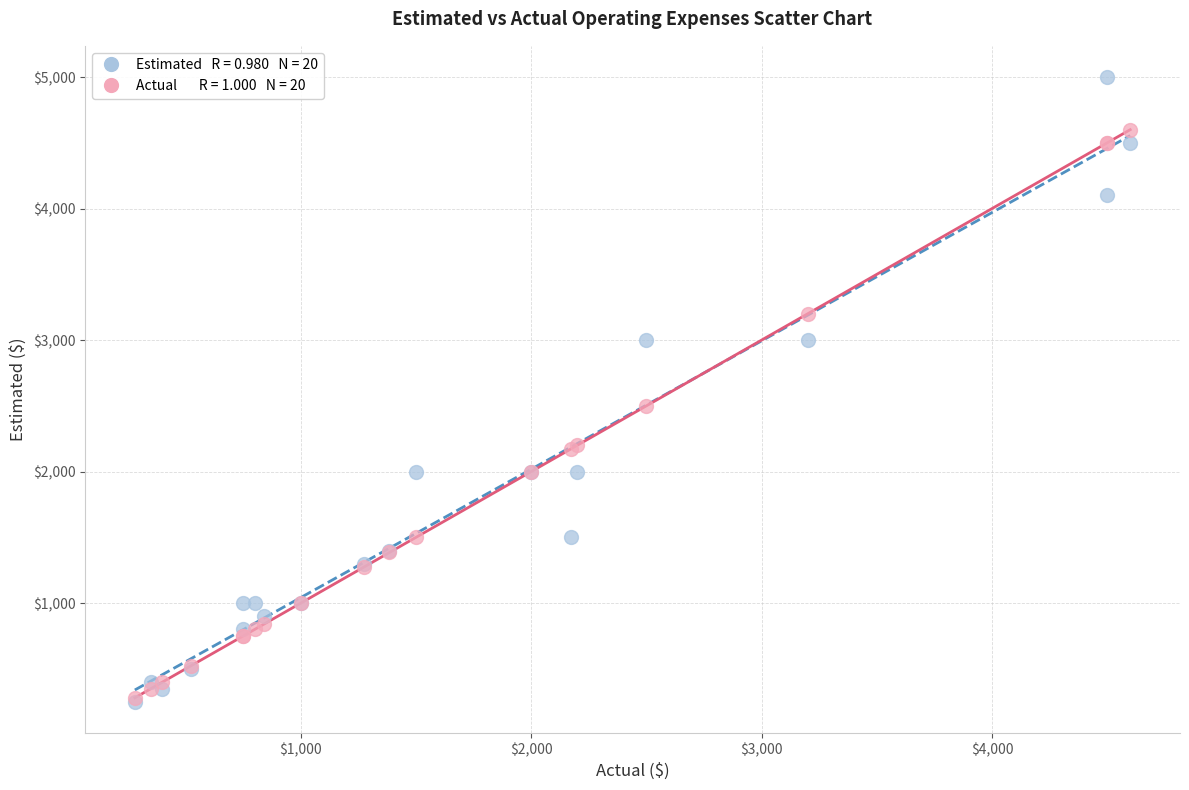

Across all series, what Y value is closest to 2625?

2500